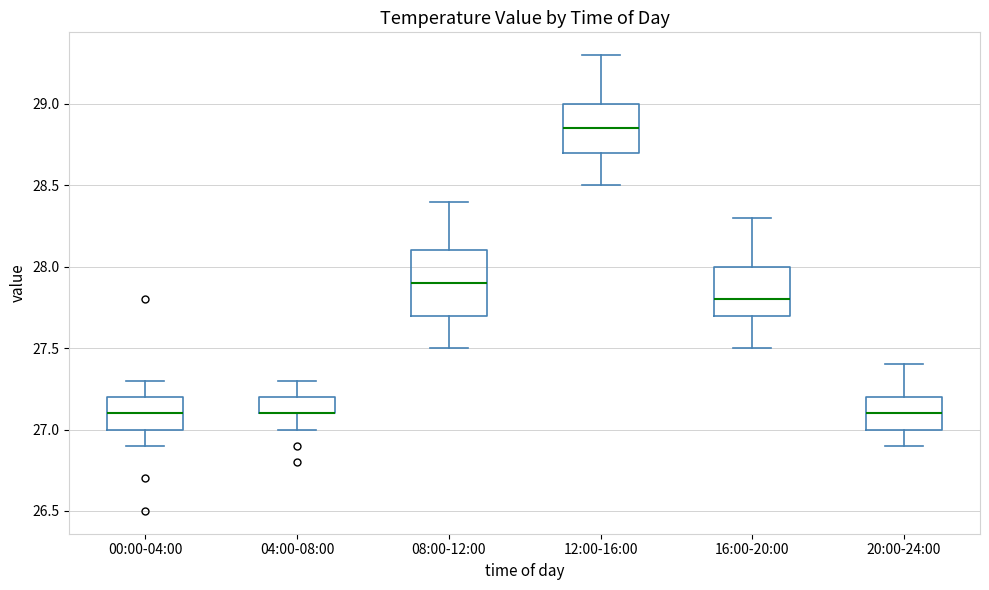

Reading left to right, transcribe this box plot: for each box, give where its median line is, the range the box spans, and where its two whiskers end, as read against the y-axis. The values are not printed on the chart, so give them approximately, as read against the axis.

00:00-04:00: median 27.10, box 27.00 to 27.20, whiskers 26.90 to 27.30
04:00-08:00: median 27.10 (drawn on the box's lower edge), box 27.10 to 27.20, whiskers 27.00 to 27.30
08:00-12:00: median 27.90, box 27.70 to 28.10, whiskers 27.50 to 28.40
12:00-16:00: median 28.85, box 28.70 to 29.00, whiskers 28.50 to 29.30
16:00-20:00: median 27.80, box 27.70 to 28.00, whiskers 27.50 to 28.30
20:00-24:00: median 27.10, box 27.00 to 27.20, whiskers 26.90 to 27.40